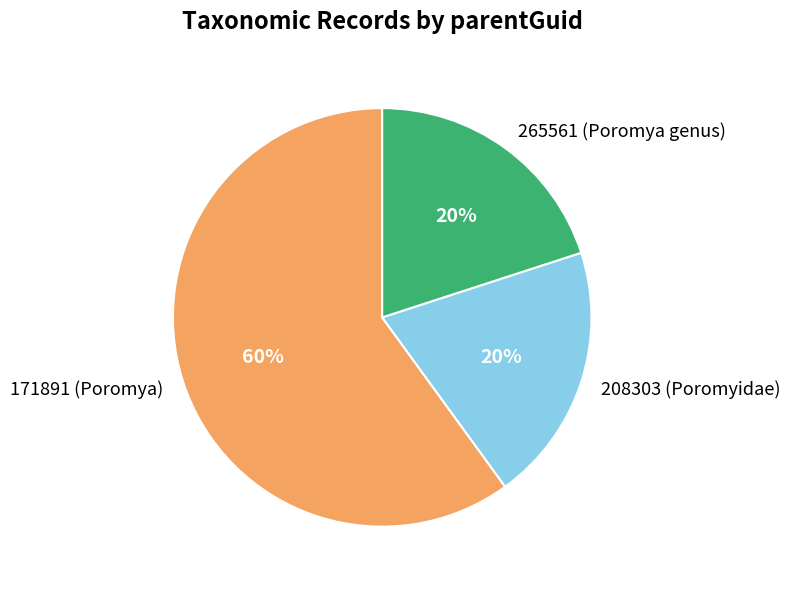

To the nearest percent, what is the difference between the largest and smallest slice percentages?

40%